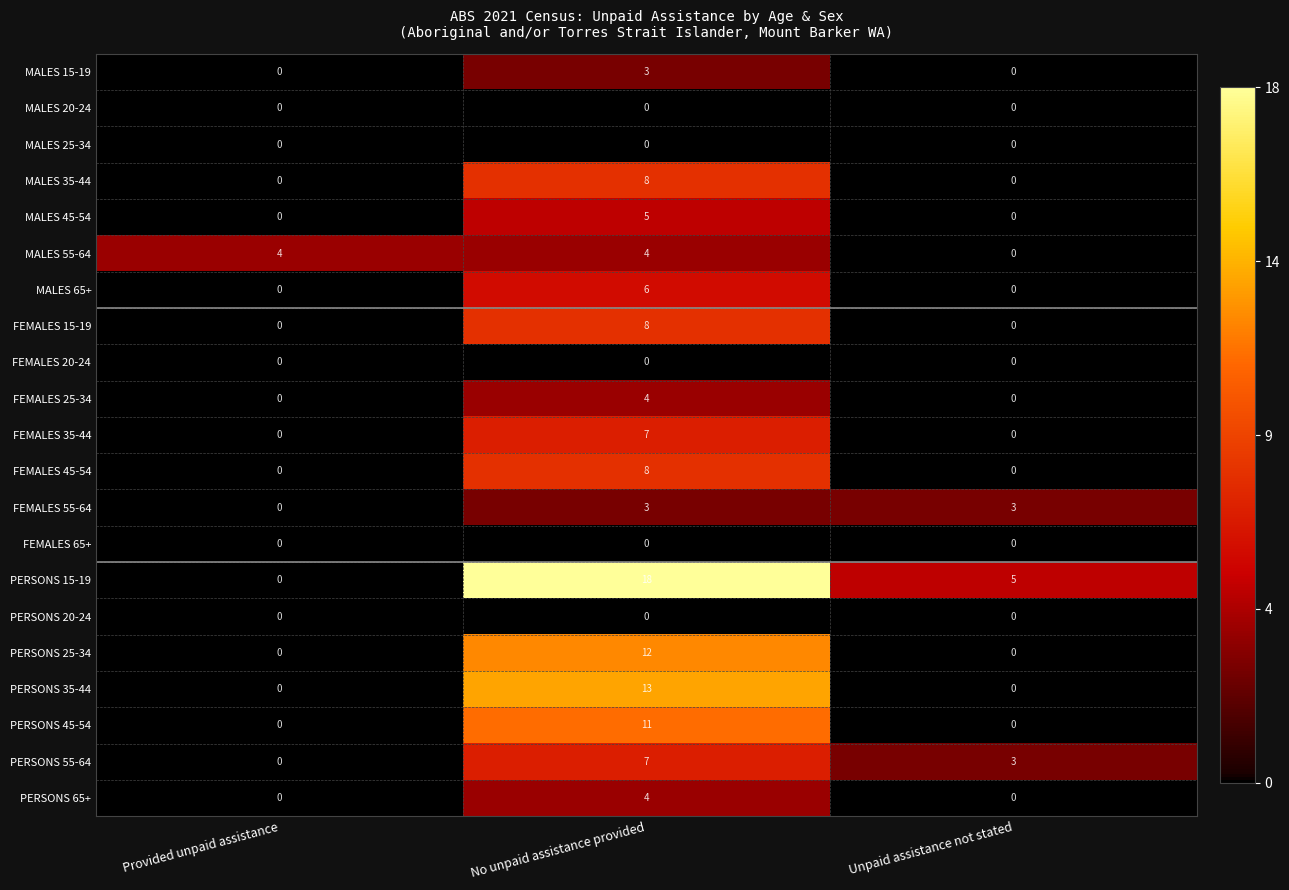

What is the total value across all series at No unpaid assistance provided?

121